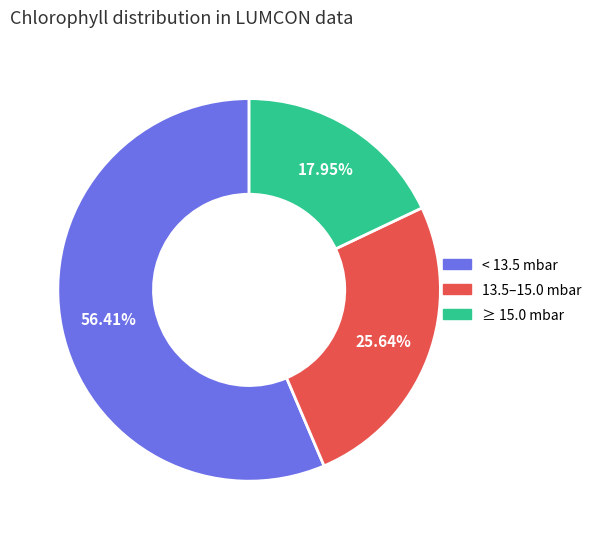

Which category accounts for the majority?

< 13.5 mbar